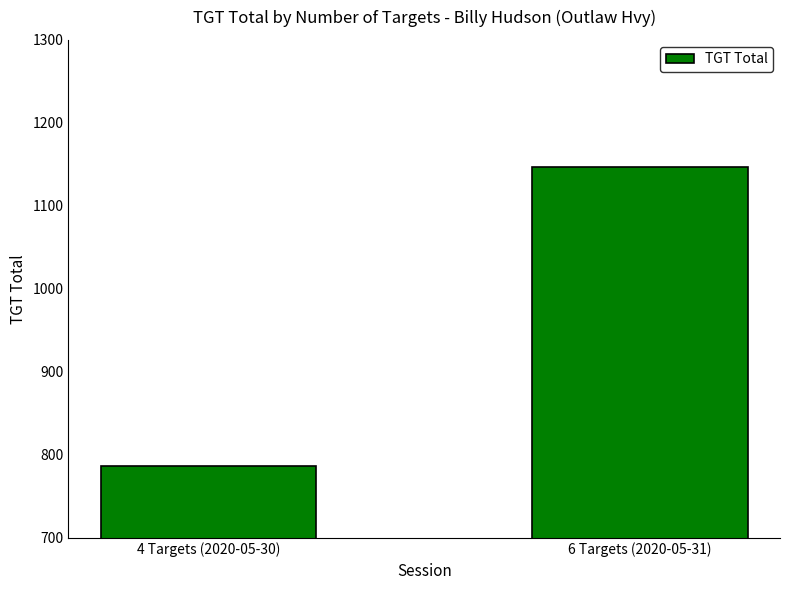

What is the greatest value displayed?

1147